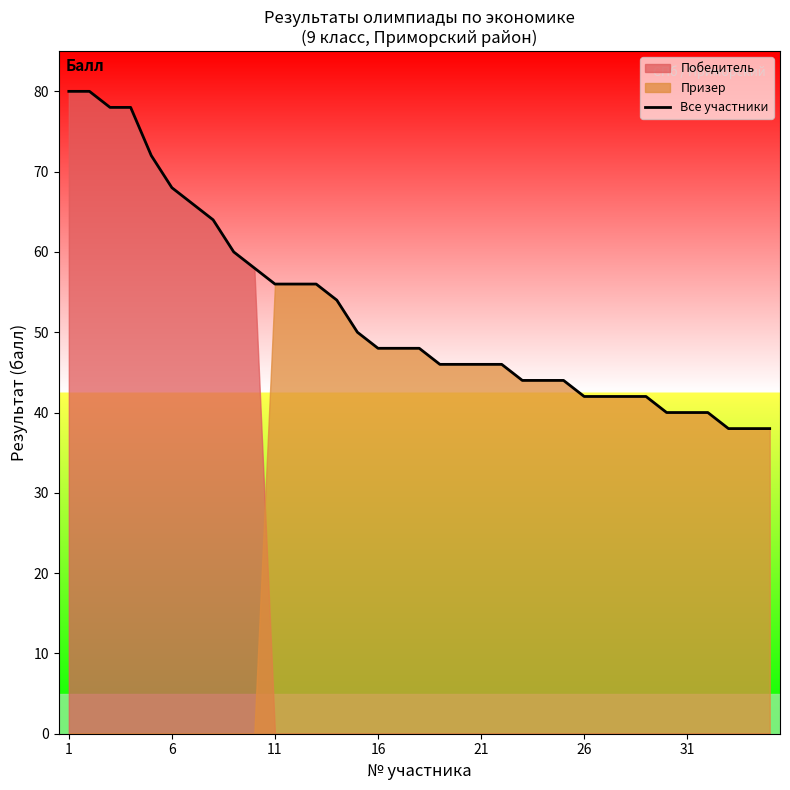

Is it true that Все участники equals 40 at 31?

True